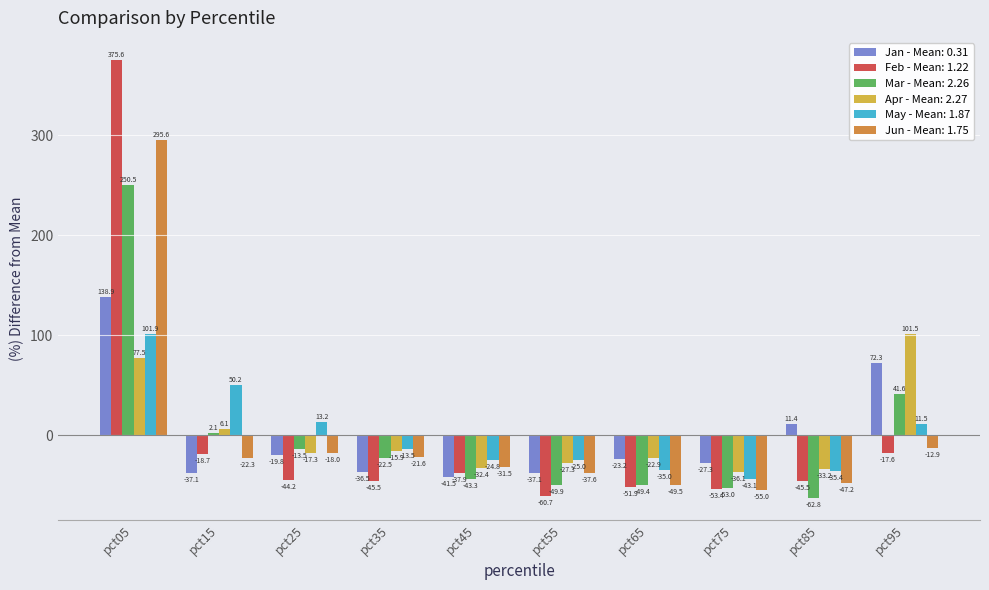

At which label does Jan - Mean: 0.31 first exceed -23?

pct05